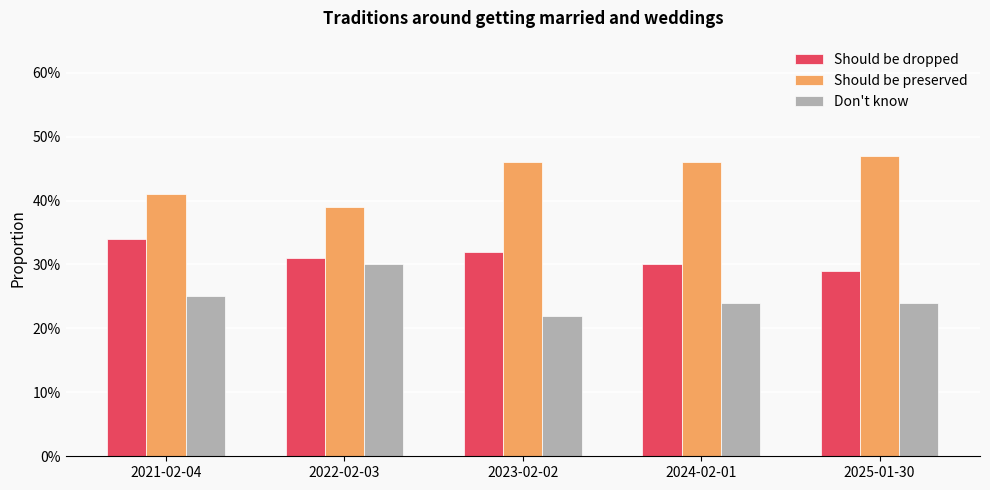

What are all the series names shown in the legend?

Should be dropped, Should be preserved, Don't know